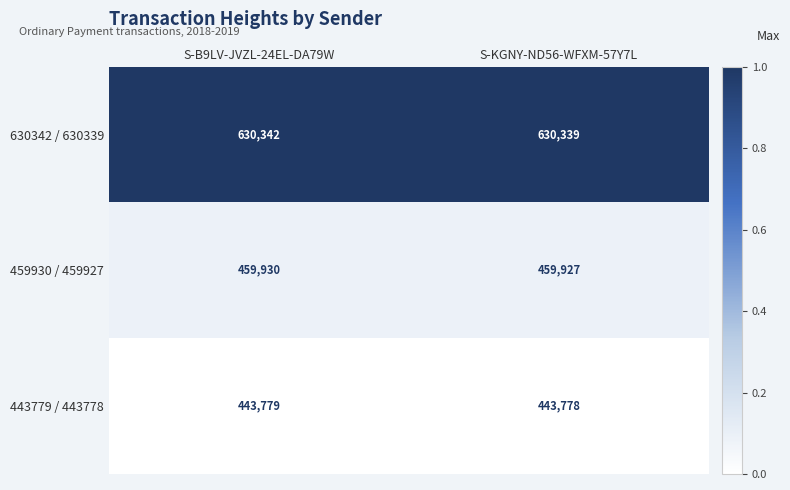

True or false: 459930 / 459927 has a value of 459927 at S-KGNY-ND56-WFXM-57Y7L.

True